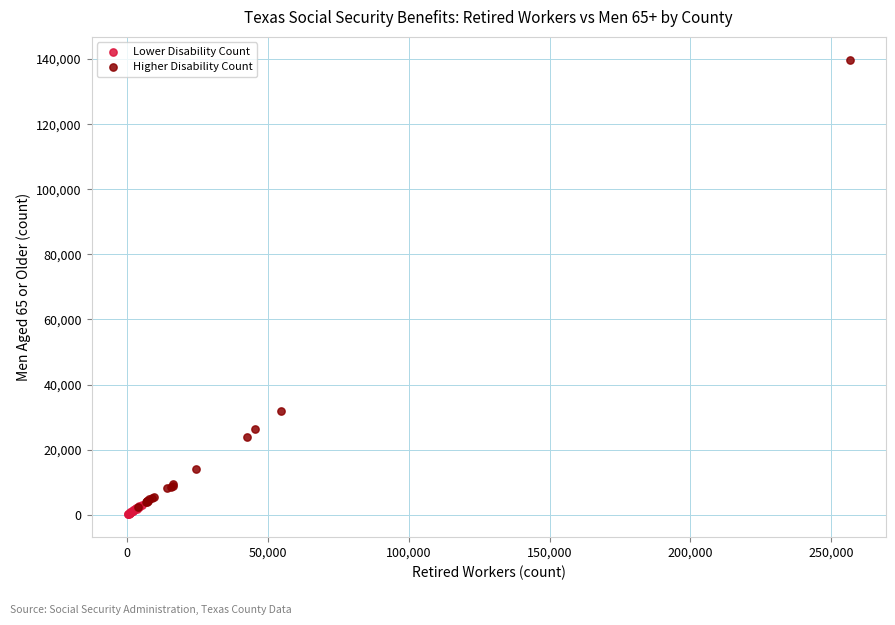

Which series contains the highest Y value?

Higher Disability Count